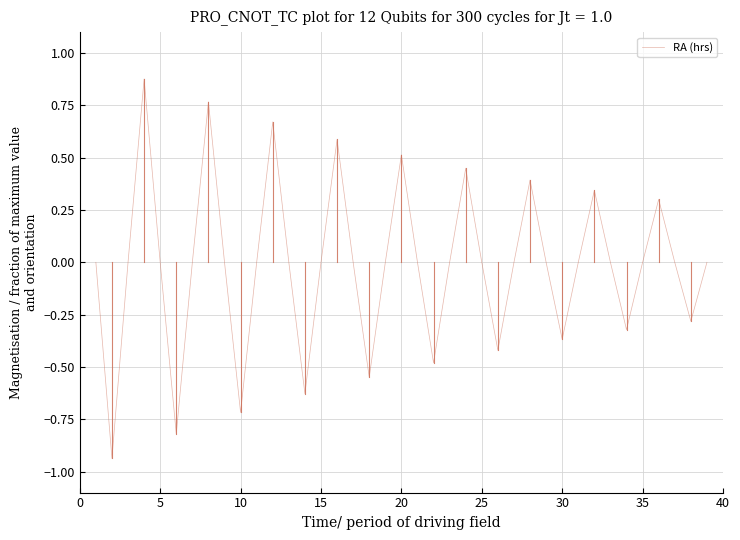

Does the chart have visible grid lines?

Yes